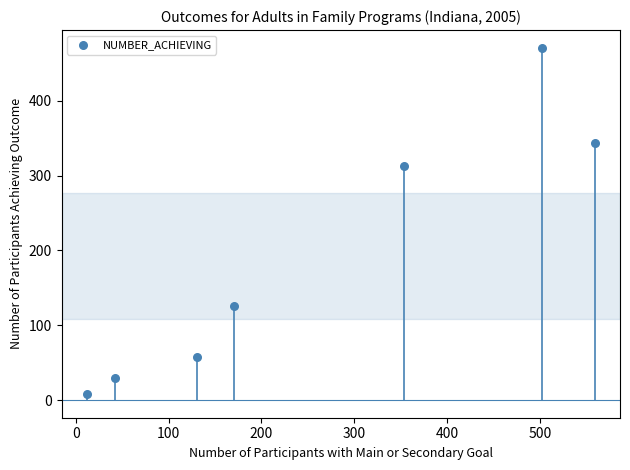

What Y value in the scatter plot is closest to 239?

313